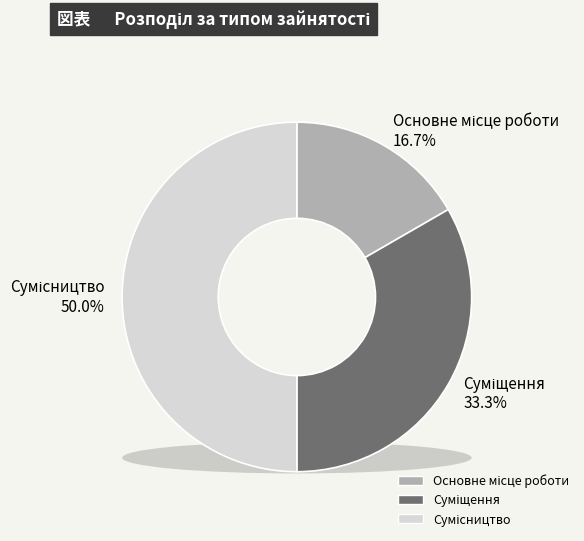

Is there a majority slice in this chart?

No